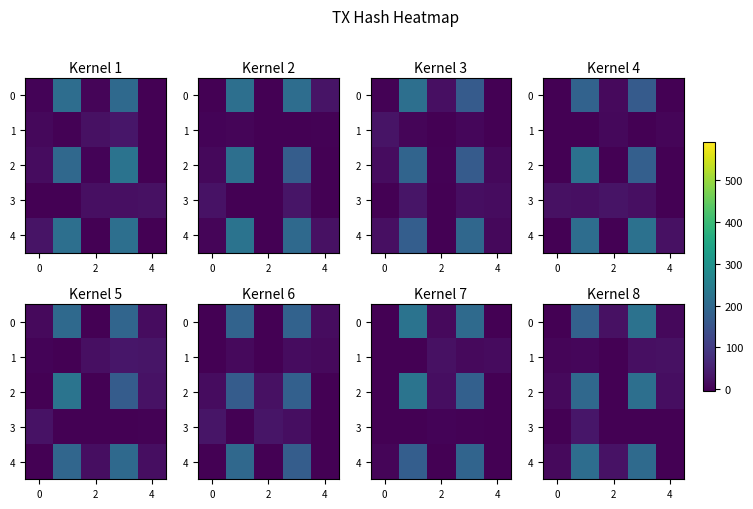

At 0, list the series in order from largest to smallest.

row_4, row_2, row_0, row_3, row_1